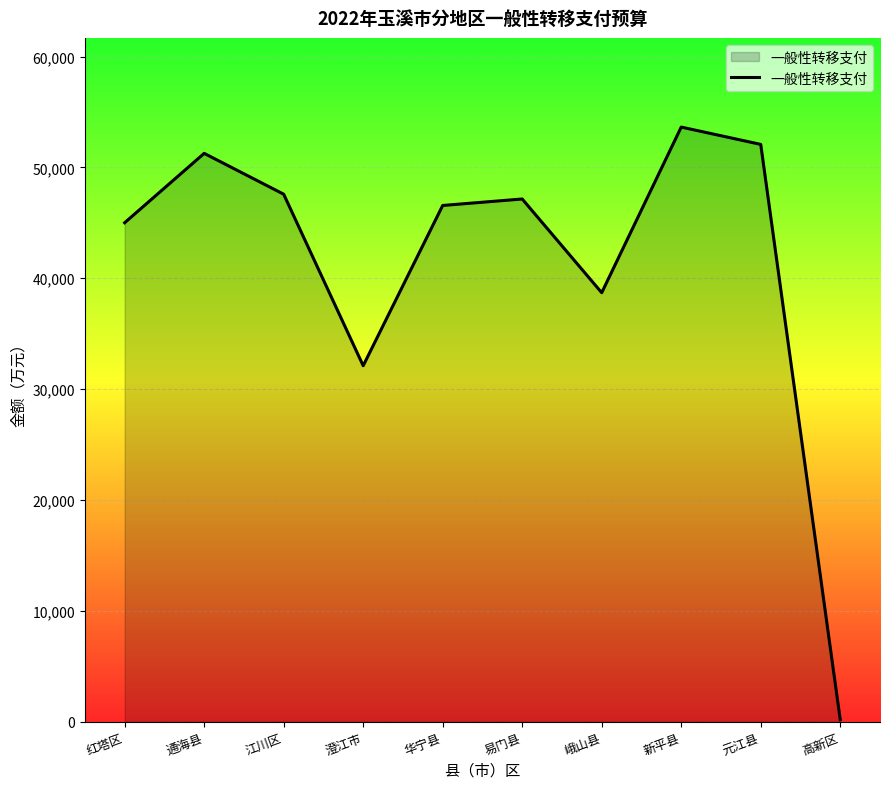

The value at 峨山县 is 54234. True or false?

False